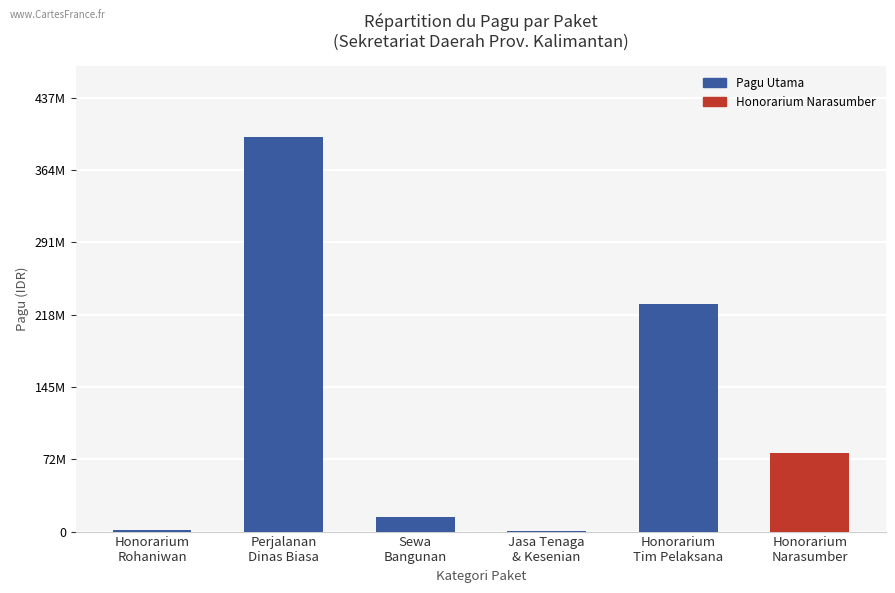

Where does the data first go above 79300000?

Perjalanan
Dinas Biasa